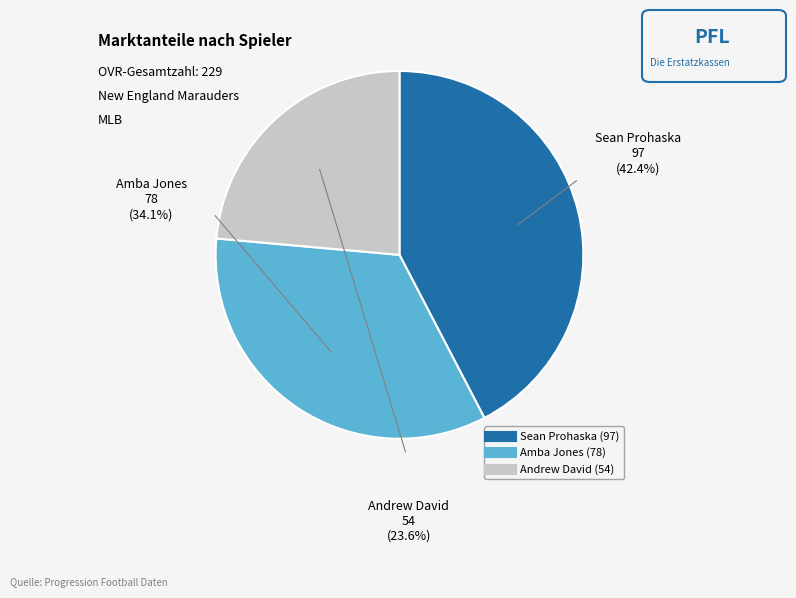

Is the sum of Amba Jones and Andrew David greater than half?

Yes